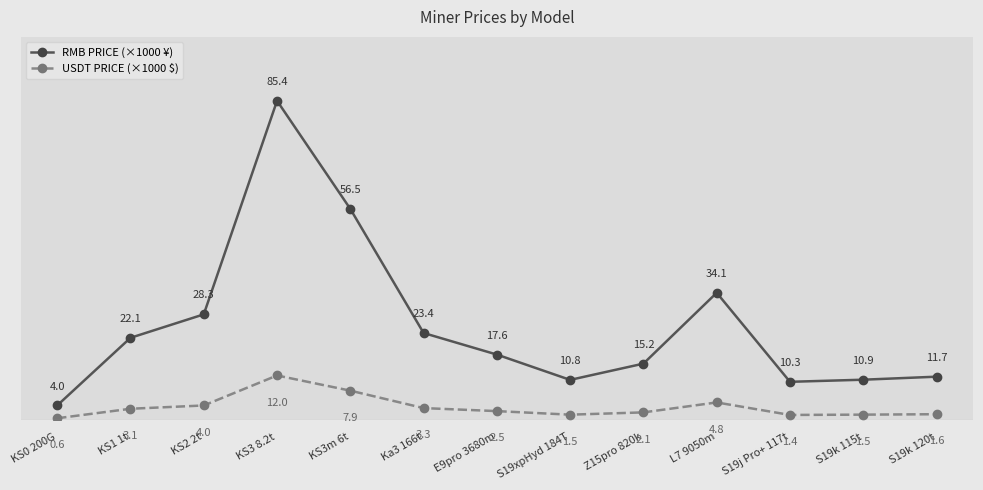

True or false: RMB PRICE (×1000 ¥) and USDT PRICE (×1000 $) cross at least once.

False